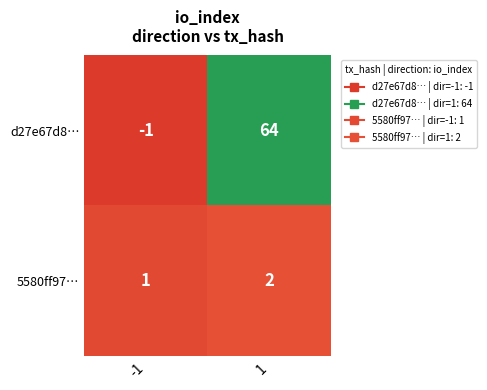

What is the sum of the d27e67d8… values at -1 and 1?

63